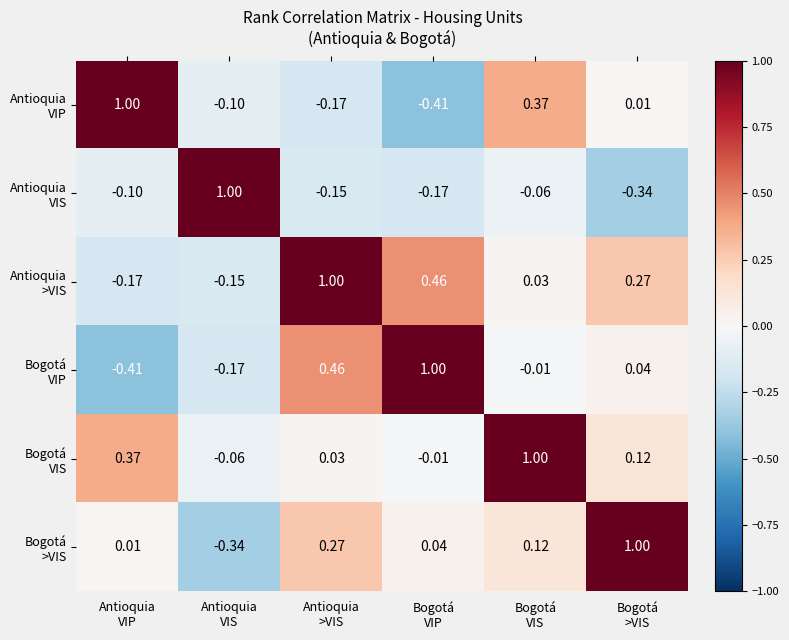

How many distinct data groups are displayed?

6